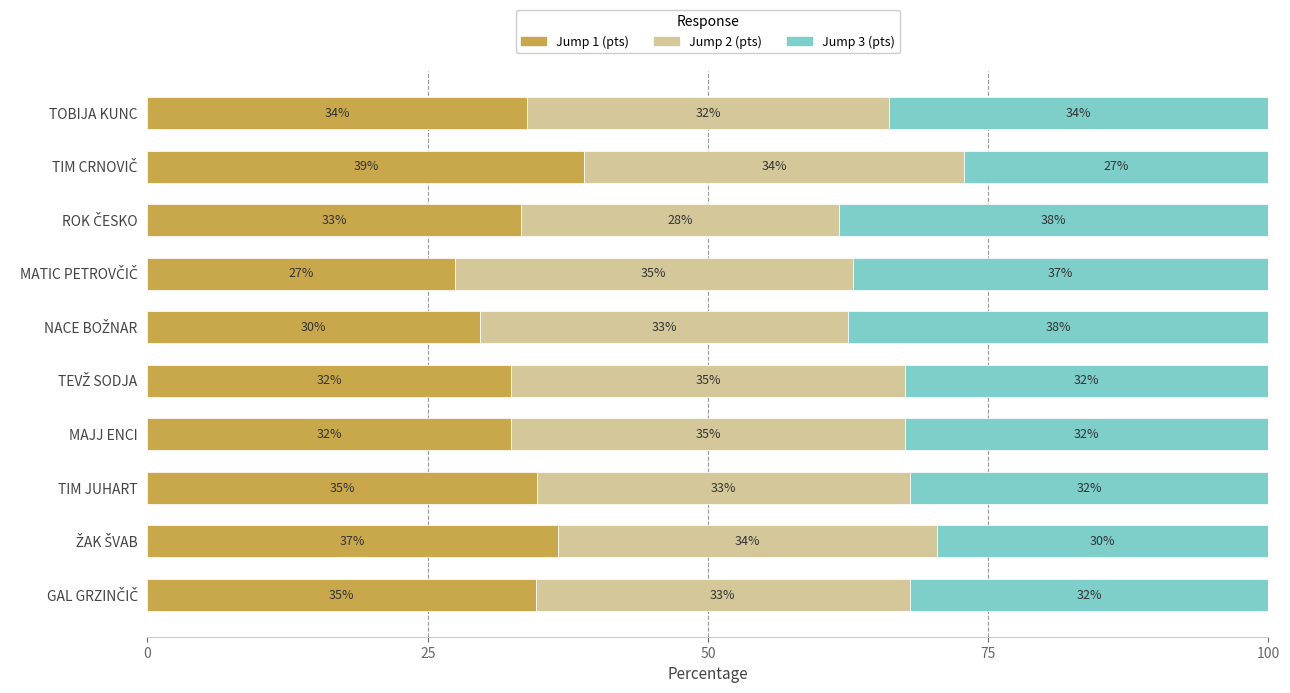

What is the lowest value of the Jump 1 (pts) series?

27.4